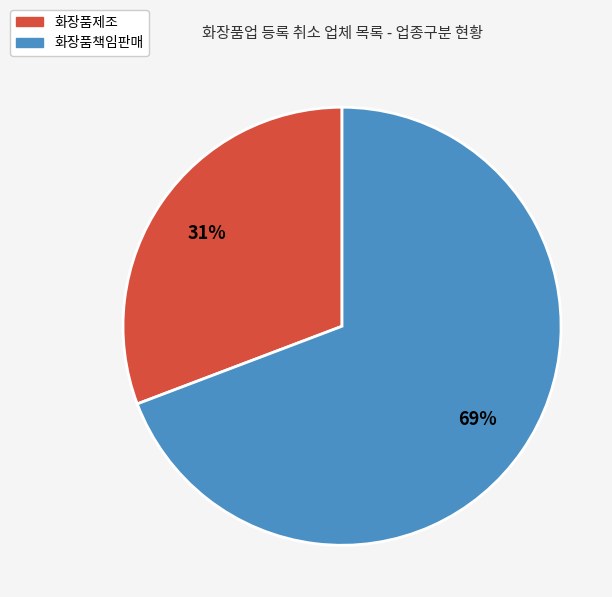

What is the largest slice in the pie chart?

화장품책임판매